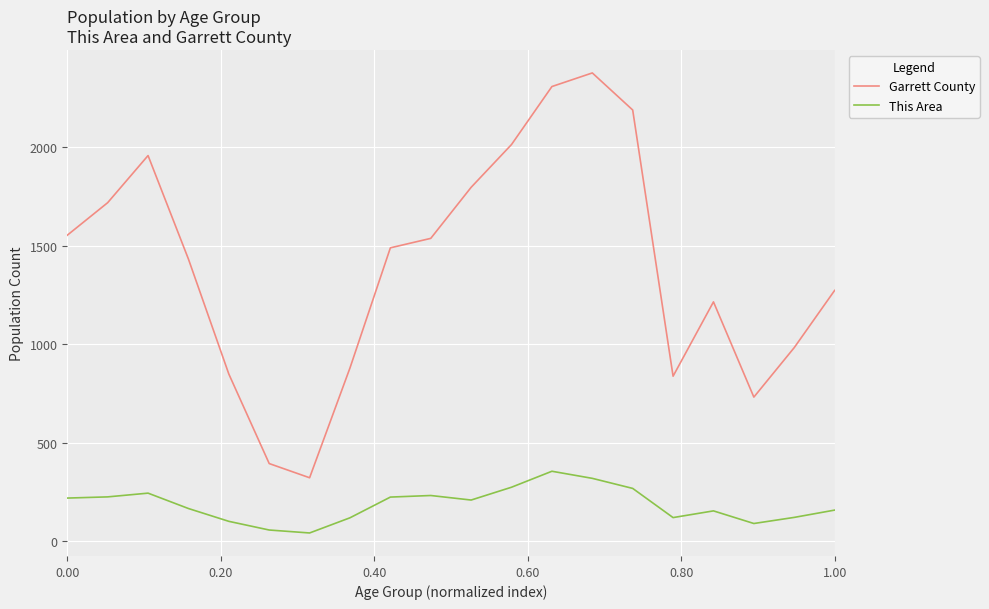

Rank the series by their average value, from highest to lowest.

Garrett County, This Area